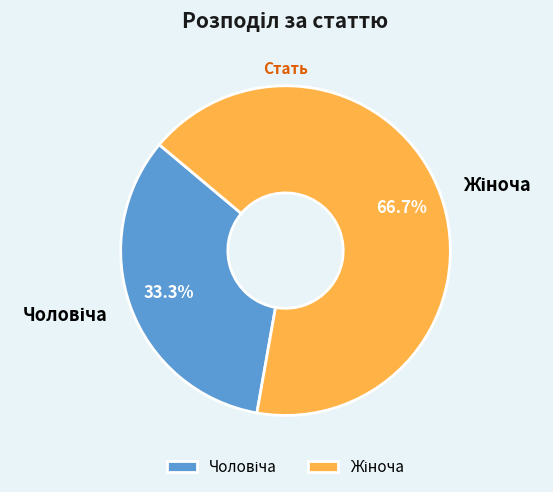

Does any single category account for the majority?

Yes